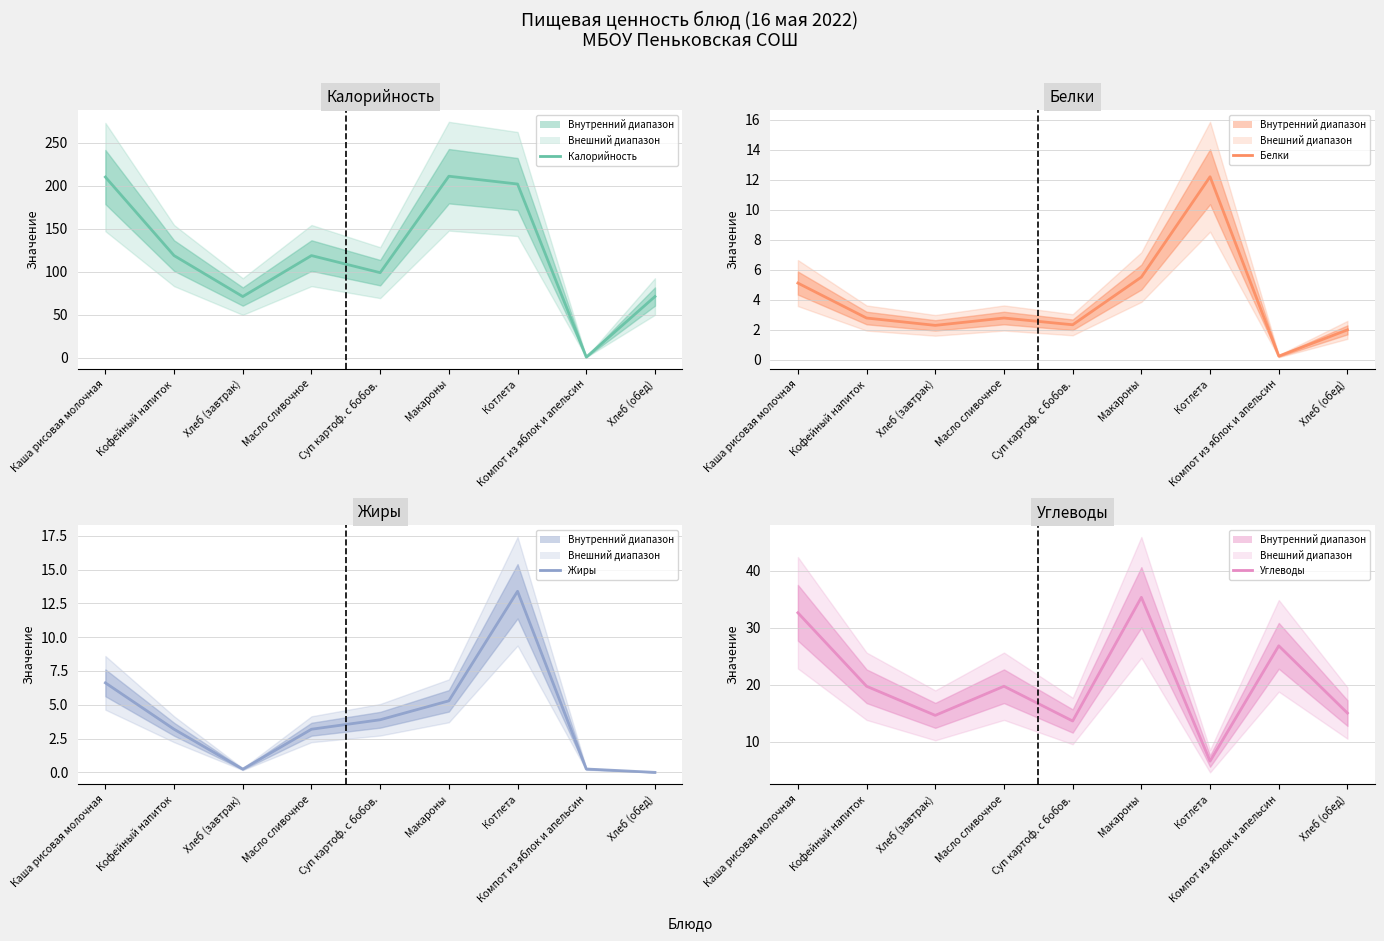

Count the number of data series in this chart.

4